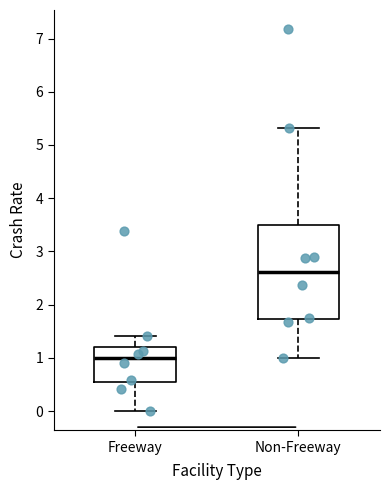

Reading left to right, transcribe this box plot: for each box, give where its median line is, the range the box spans, and where its two whiskers end, as read against the y-axis. The values are not printed on the chart, so give them approximately, as read against the axis.

Freeway: median 1.0, box 0.5 to 1.2, whiskers 0.0 to 1.4
Non-Freeway: median 2.6, box 1.7 to 3.5, whiskers 1.0 to 5.3